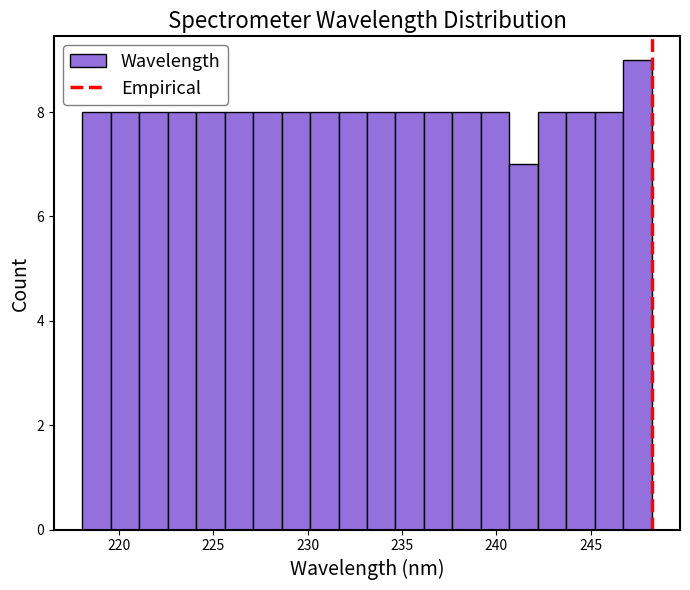

Around what value on the x-axis is the tallest bar? Give the approximate position of its centre, as read against the axis.

247.5